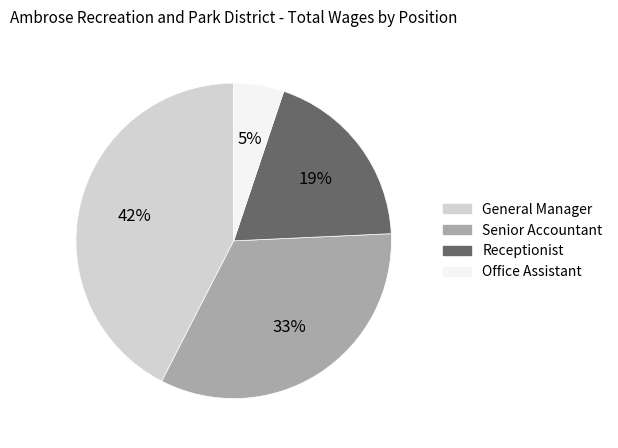

Does any single category account for the majority?

No